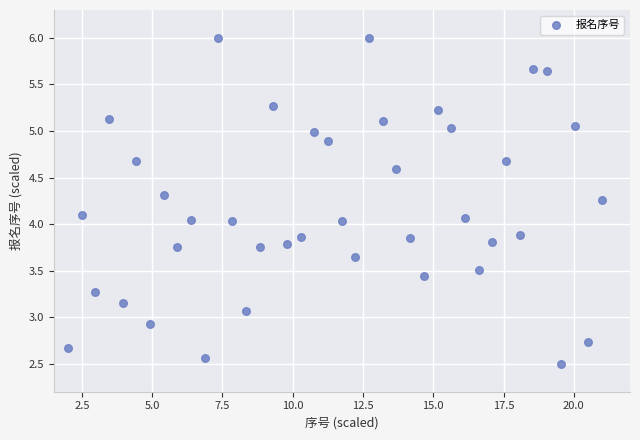

What is the range of X values (max minus min)?

19.0